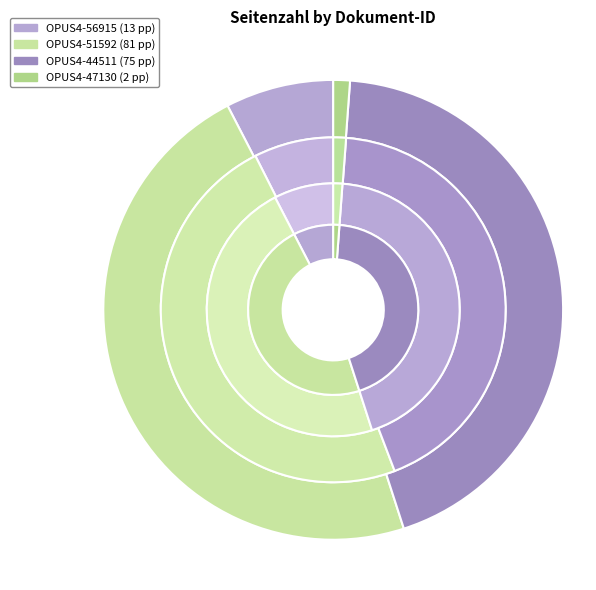

To the nearest percent, what is the difference between the OPUS4-56915 and OPUS4-44511 slice percentages?

36%